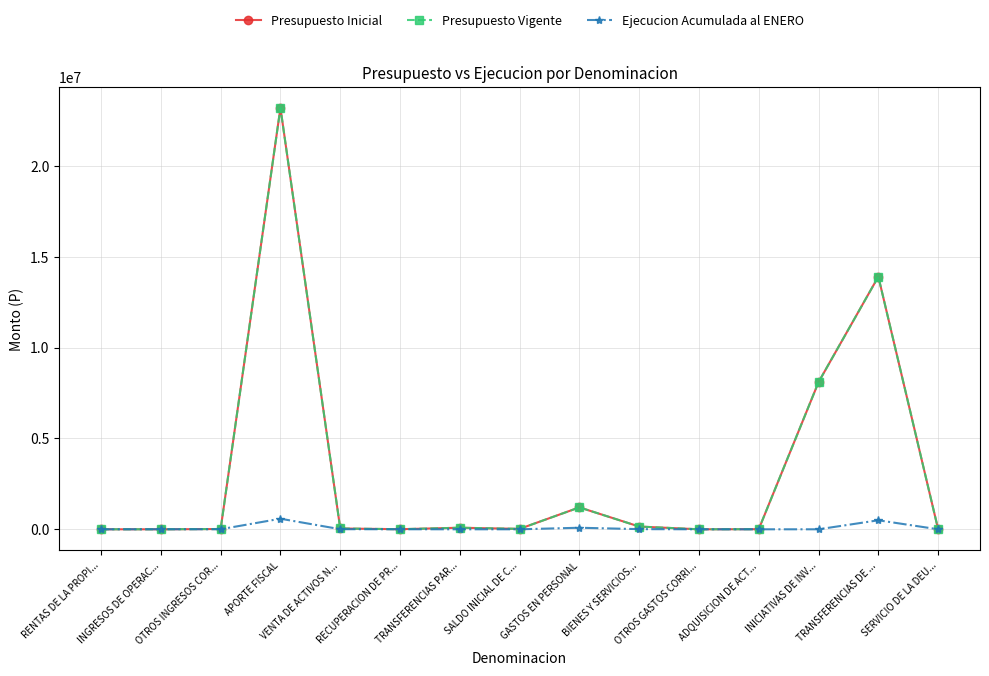

Does the chart have visible grid lines?

Yes